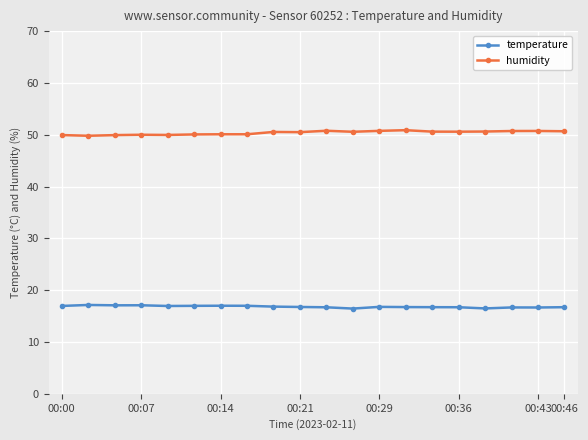

At how many categories does at least one series exceed 19?

20